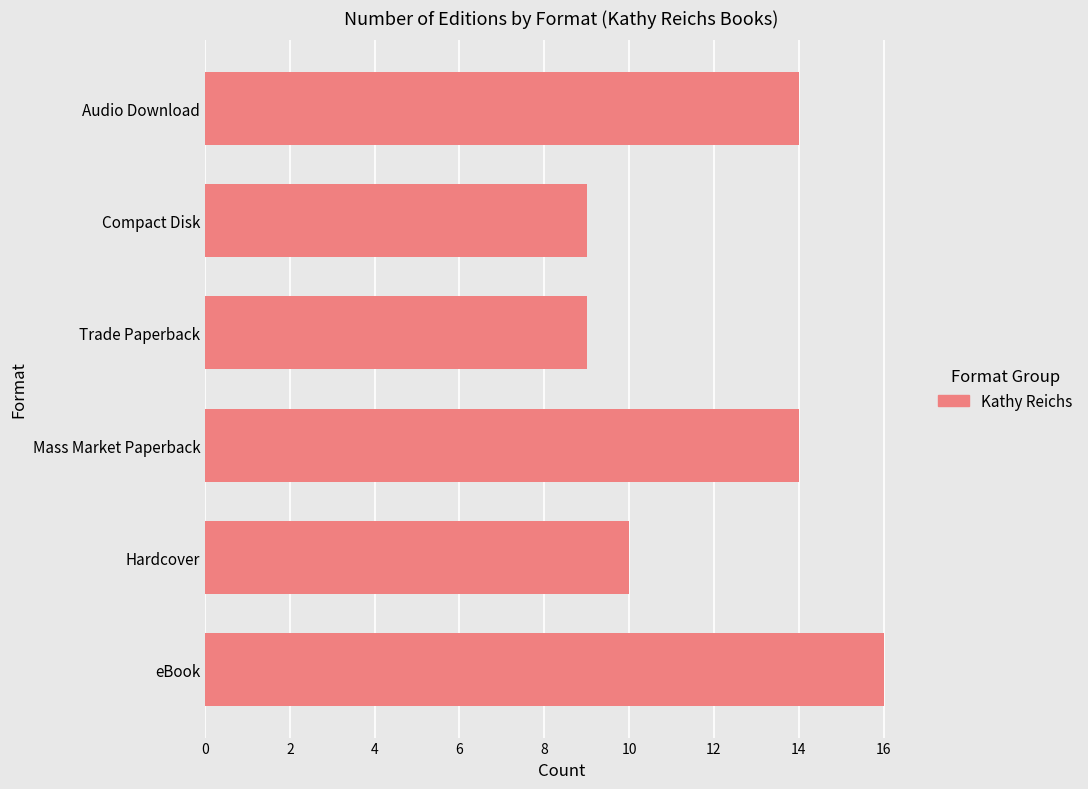

How many values are between 9 and 14?

5